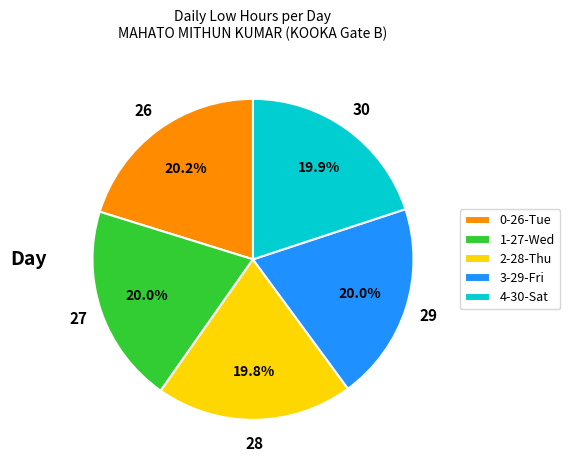

What percentage do 4-30-Sat and 0-26-Tue together represent?

40.1%